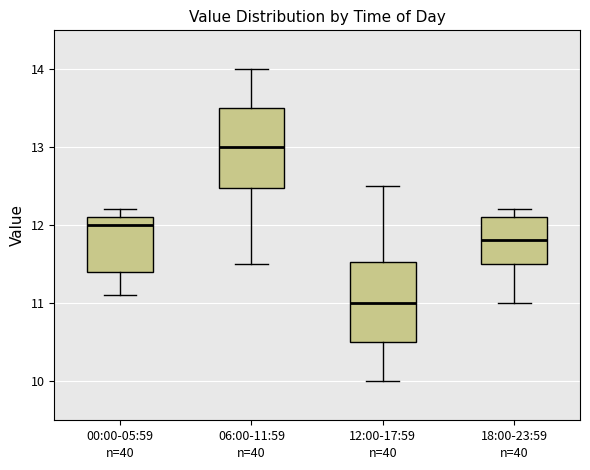

Which box has the lowest median line?

12:00-17:59